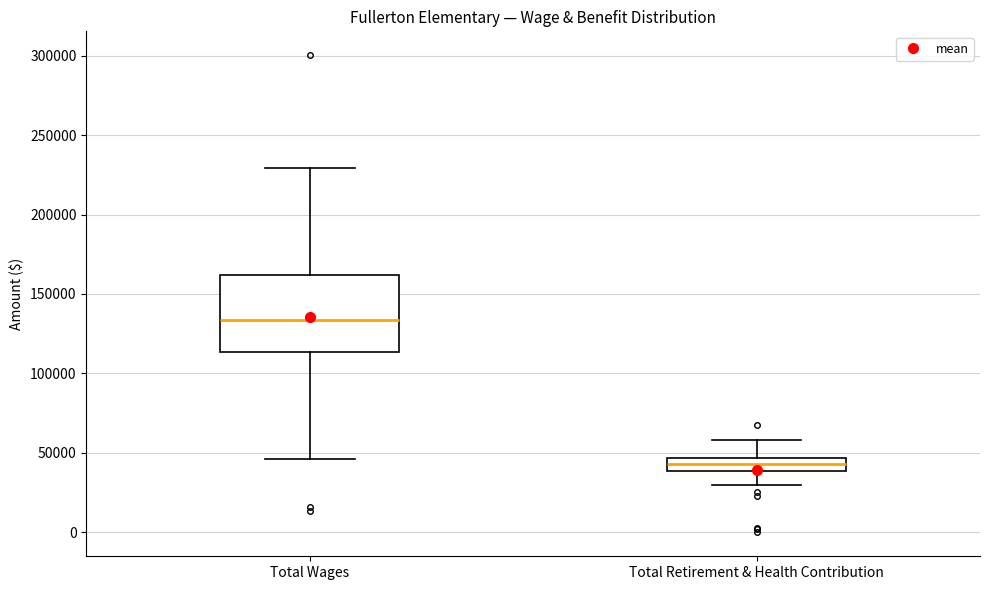

Where is the lower edge of the box for Total Wages on the y-axis? The values are not printed on the chart, so give them approximately, as read against the axis.

115000